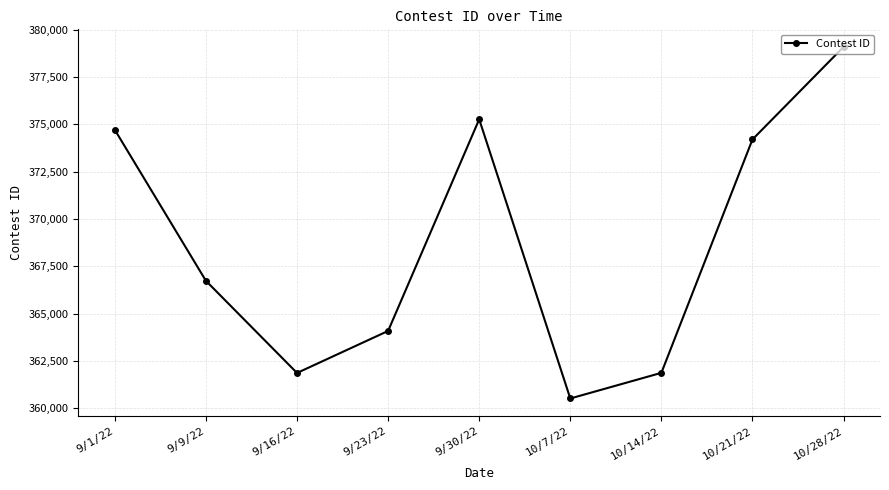

What is the value of the 6th point from the left?

360507